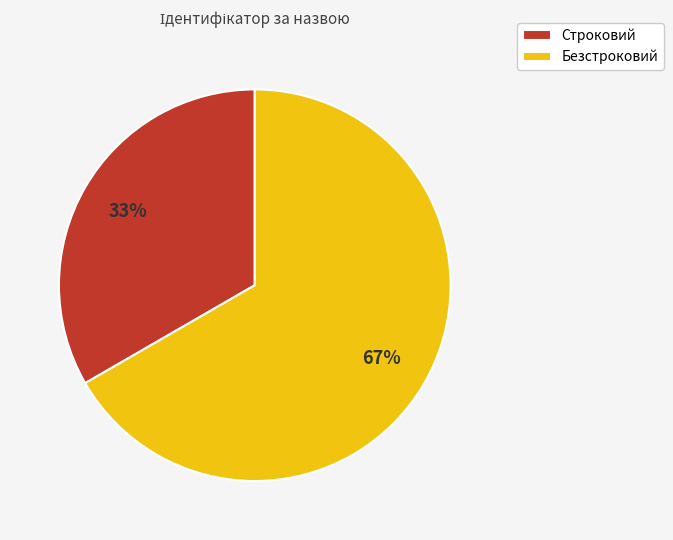

To the nearest percent, what is the average slice percentage?

50%